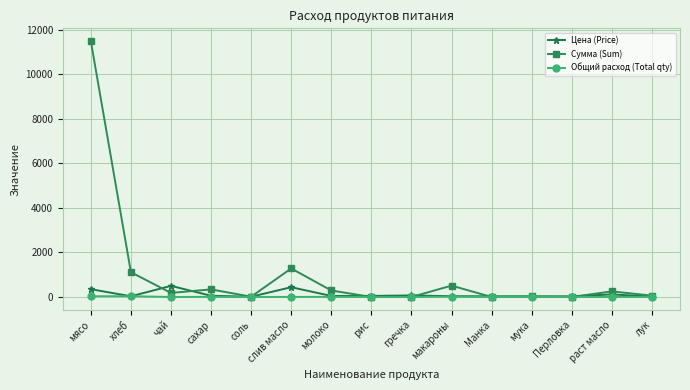

True or false: Общий расход (Total qty) has more than 2 points higher than both neighbors.

True